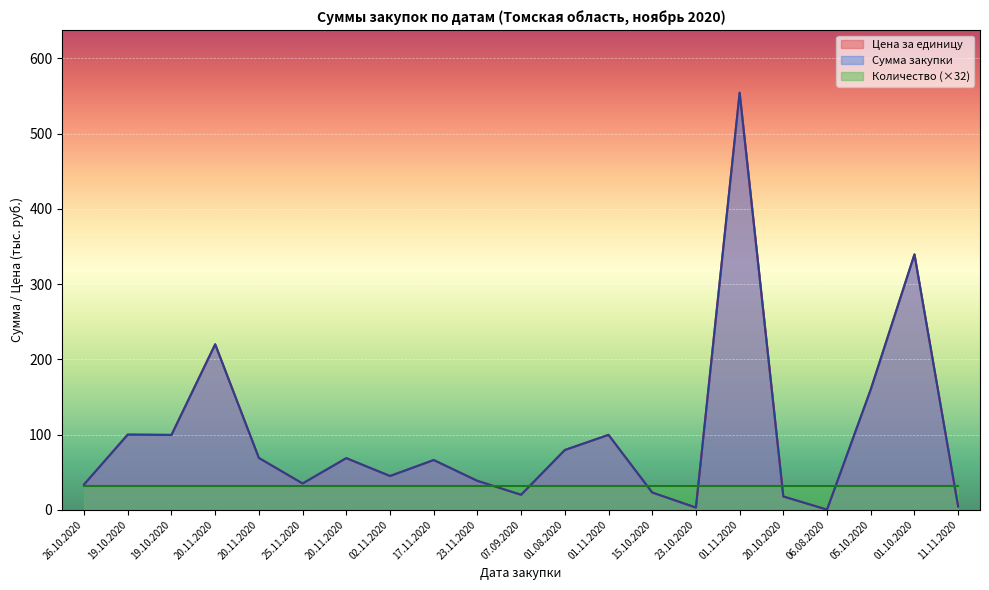

How many data points in Сумма закупки are above 66?

11